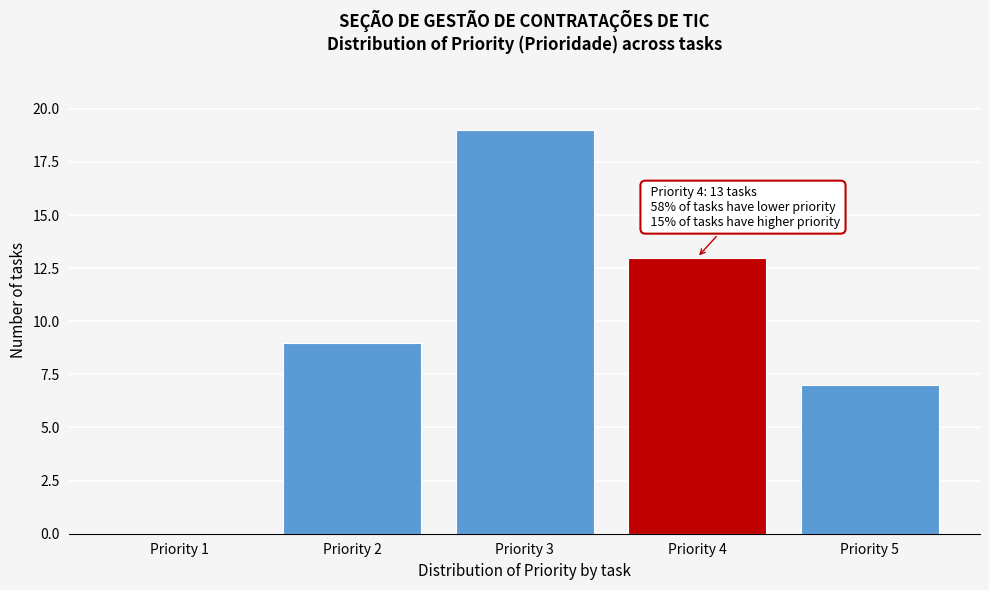

Reading right to left, list all the values displayed in this chart.

Priority 5=7	Priority 4=13	Priority 3=19	Priority 2=9	Priority 1=0